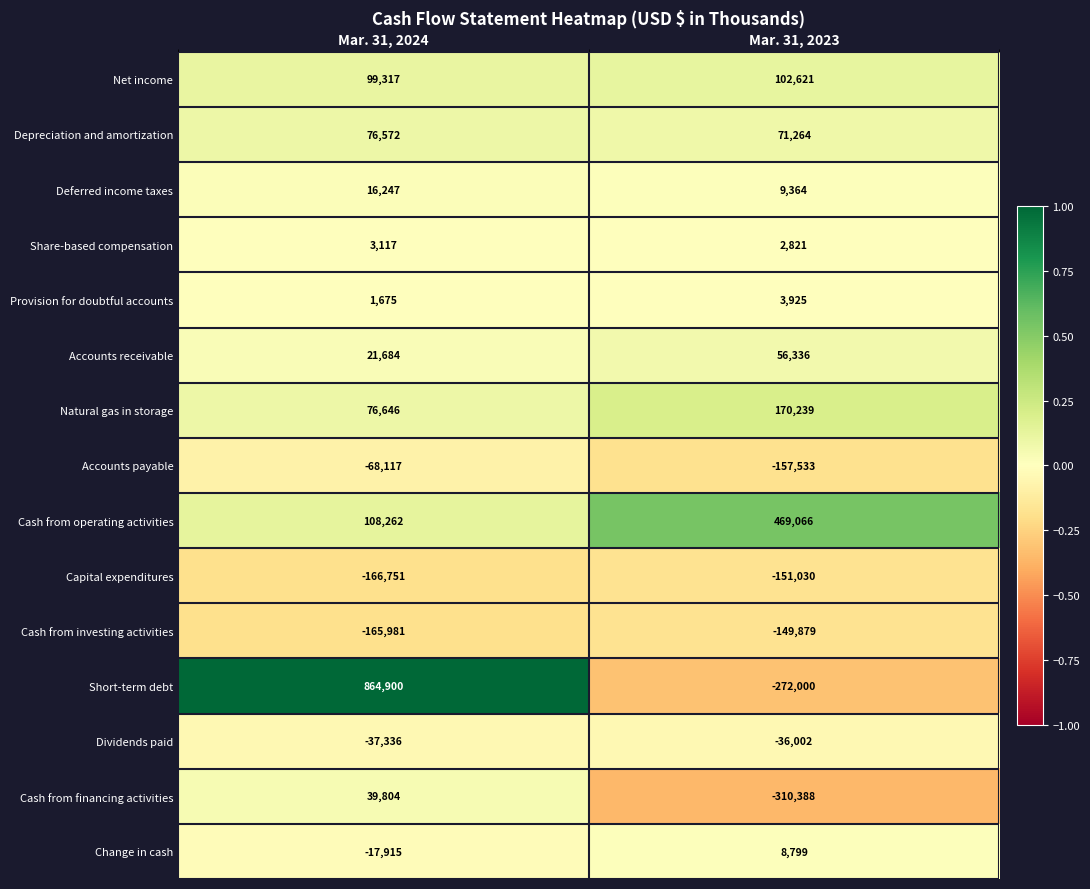

Reading right to left, what are all the values shown in this chart?

Net income: Mar. 31, 2023=102621	Mar. 31, 2024=99317
Depreciation and amortization: Mar. 31, 2023=71264	Mar. 31, 2024=76572
Deferred income taxes: Mar. 31, 2023=9364	Mar. 31, 2024=16247
Share-based compensation: Mar. 31, 2023=2821	Mar. 31, 2024=3117
Provision for doubtful accounts: Mar. 31, 2023=3925	Mar. 31, 2024=1675
Accounts receivable: Mar. 31, 2023=56336	Mar. 31, 2024=21684
Natural gas in storage: Mar. 31, 2023=170239	Mar. 31, 2024=76646
Accounts payable: Mar. 31, 2023=-157533	Mar. 31, 2024=-68117
Cash from operating activities: Mar. 31, 2023=469066	Mar. 31, 2024=108262
Capital expenditures: Mar. 31, 2023=-151030	Mar. 31, 2024=-166751
Cash from investing activities: Mar. 31, 2023=-149879	Mar. 31, 2024=-165981
Short-term debt: Mar. 31, 2023=-272000	Mar. 31, 2024=864900
Dividends paid: Mar. 31, 2023=-36002	Mar. 31, 2024=-37336
Cash from financing activities: Mar. 31, 2023=-310388	Mar. 31, 2024=39804
Change in cash: Mar. 31, 2023=8799	Mar. 31, 2024=-17915